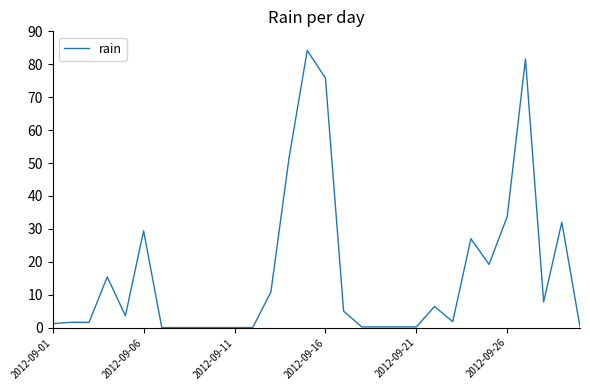

What is the maximum value shown in the chart?

84.2